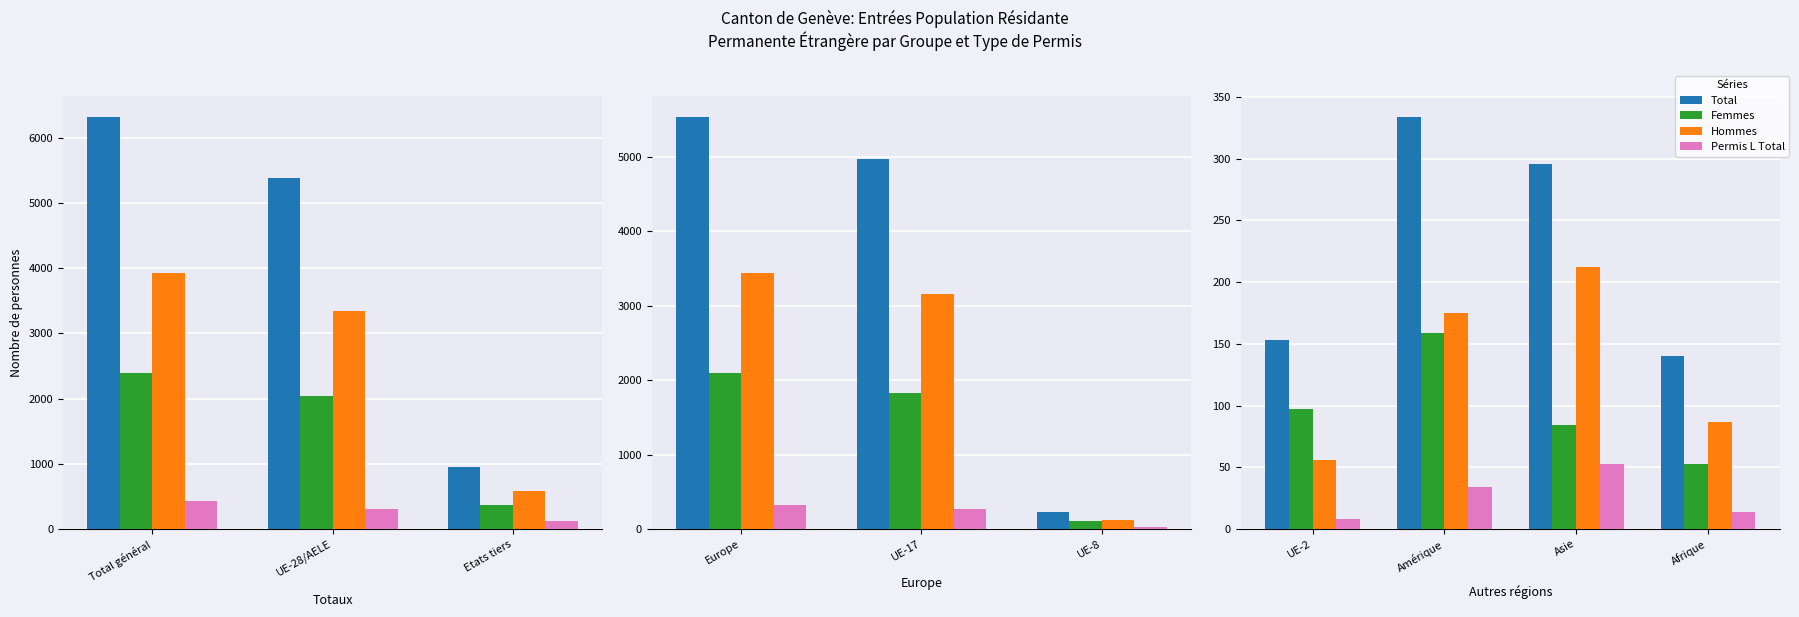

Are the bars grouped side by side (vs. stacked)?

Yes